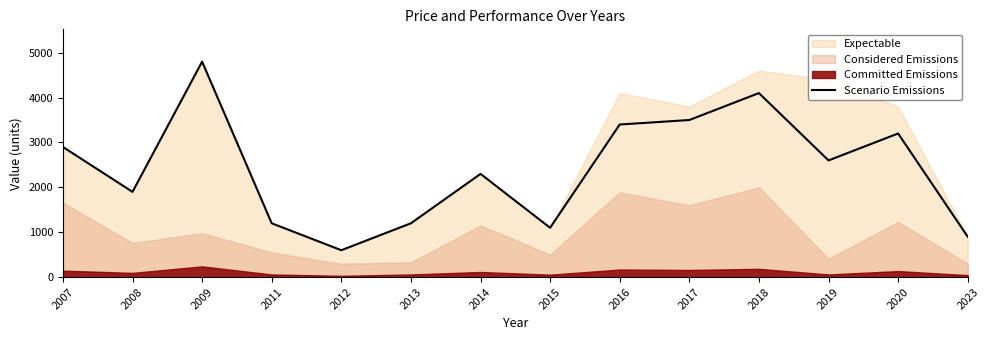

Which label corresponds to the largest value in the chart?

2009